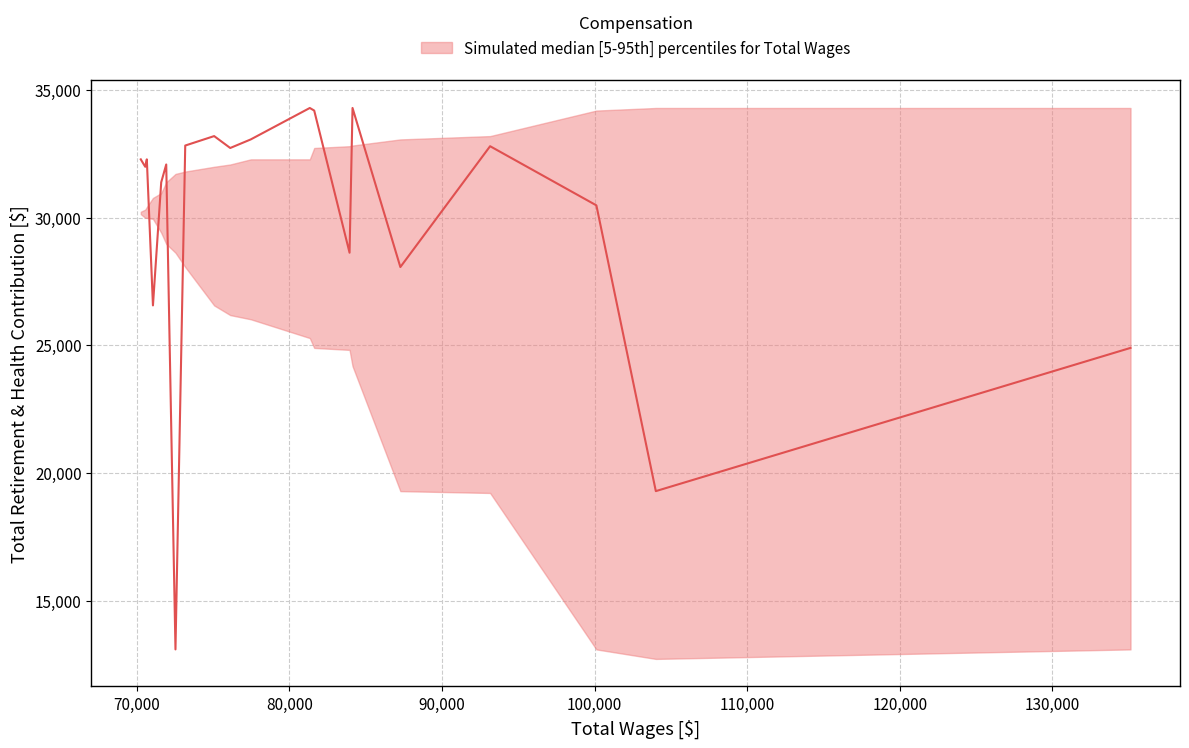

How many points are higher than both their immediate neighbors (excluding endpoints)?

6